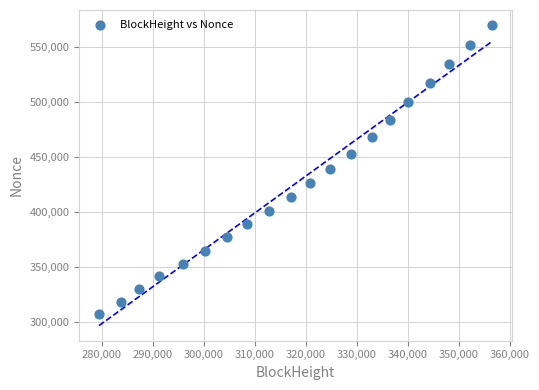

What is the range of Y values (max minus min)?

263519